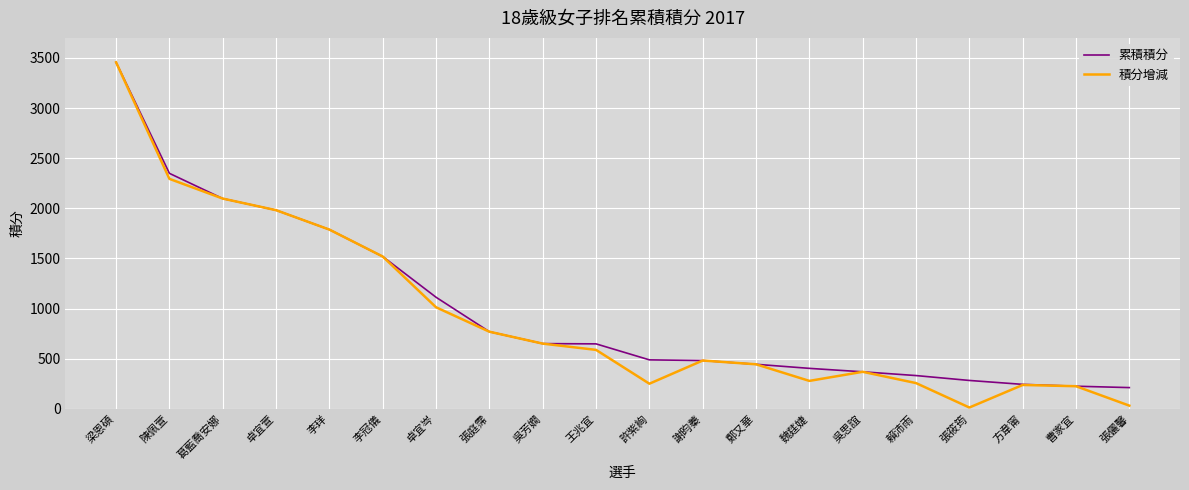

At which category is the sum across all series the highest?

梁恩碩